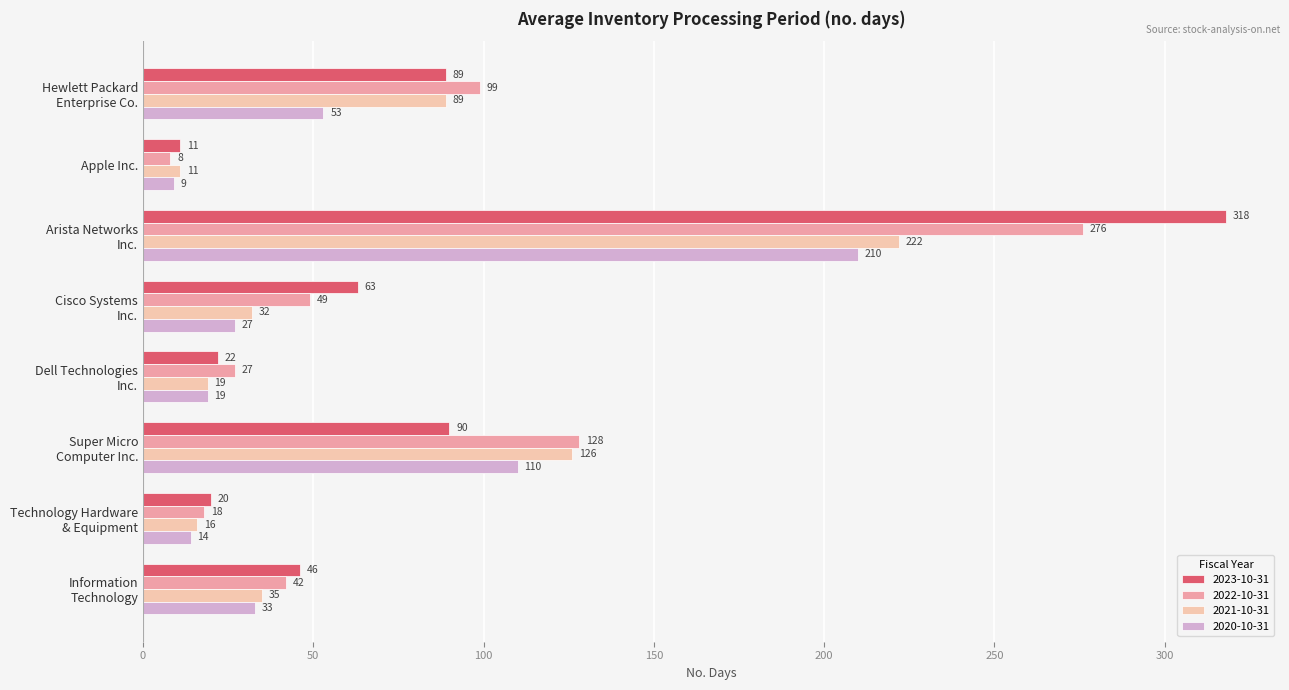

At which label is 2021-10-31 closest to 116?

Super Micro
Computer Inc.